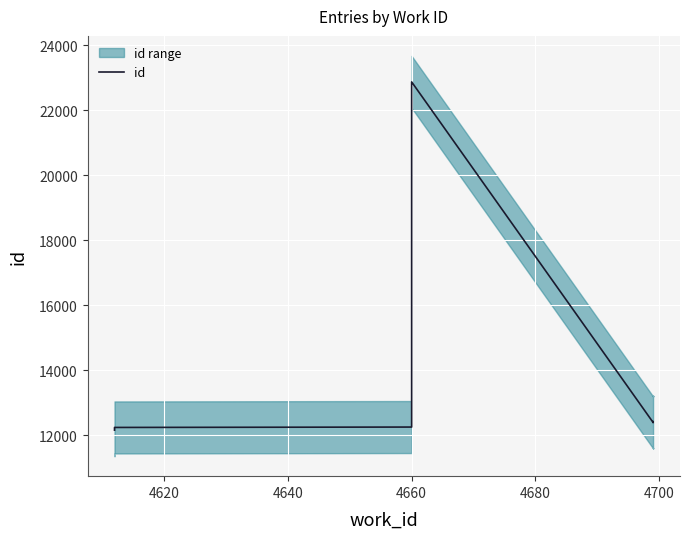

At which category does the chart reach its peak across all series?

4660